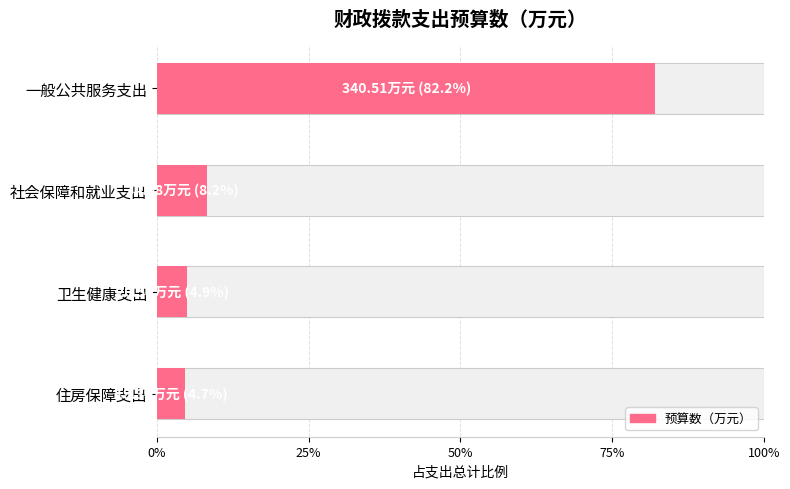

At which category does the chart reach its minimum across all series?

住房保障支出